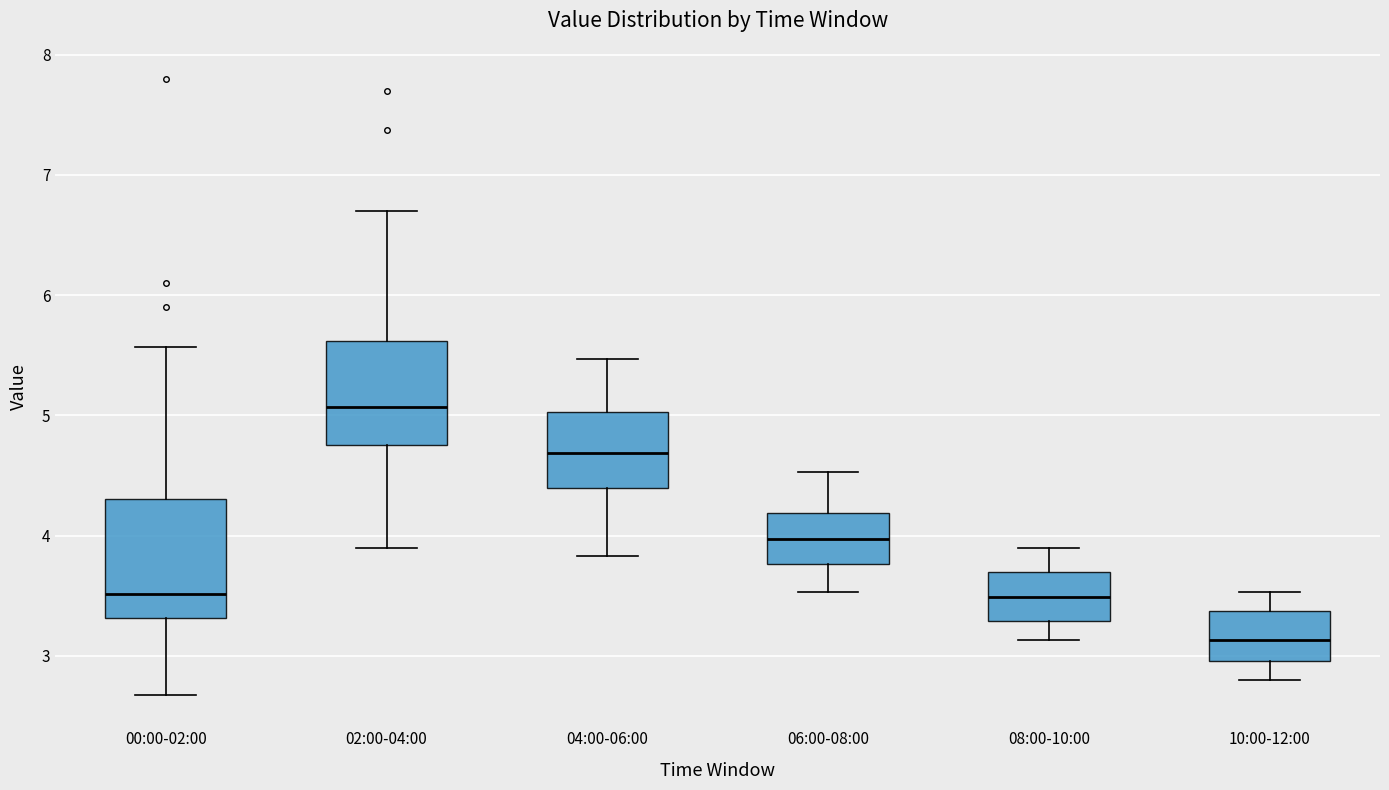

Where does the lower whisker of the box for 08:00-10:00 end on the y-axis? The values are not printed on the chart, so give them approximately, as read against the axis.

3.1